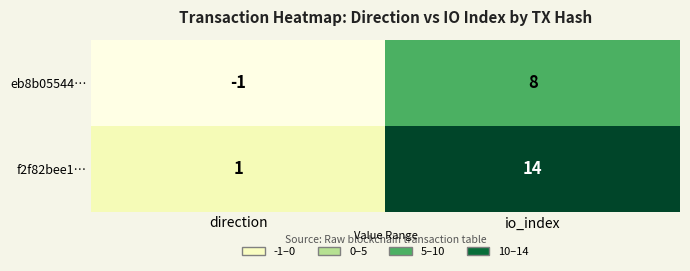

Rank the series at io_index from highest to lowest value.

f2f82bee1…, eb8b05544…